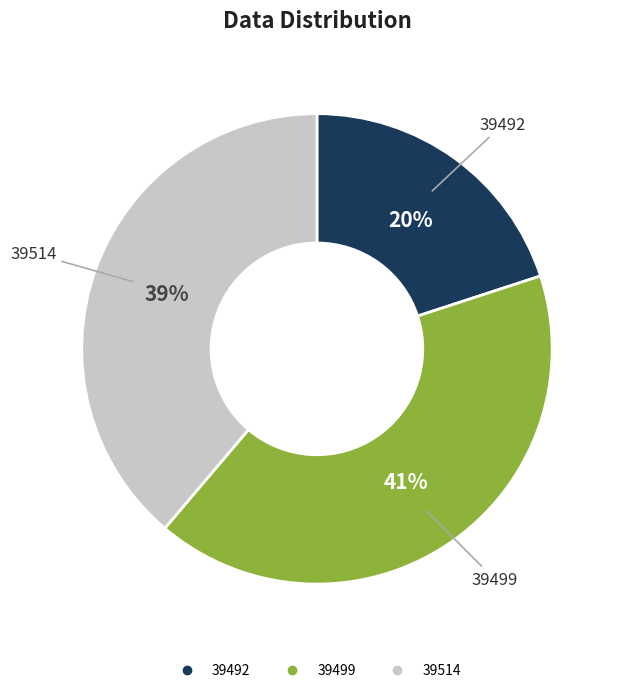

True or false: 39499 accounts for 33% of the total.

False